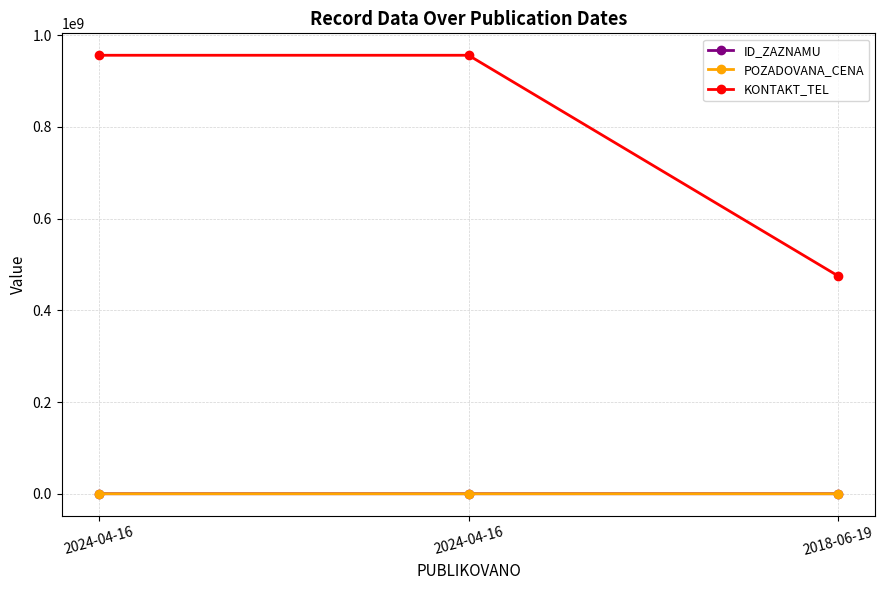

What is the value of the ID_ZAZNAMU point at the 3rd from the left?

84954